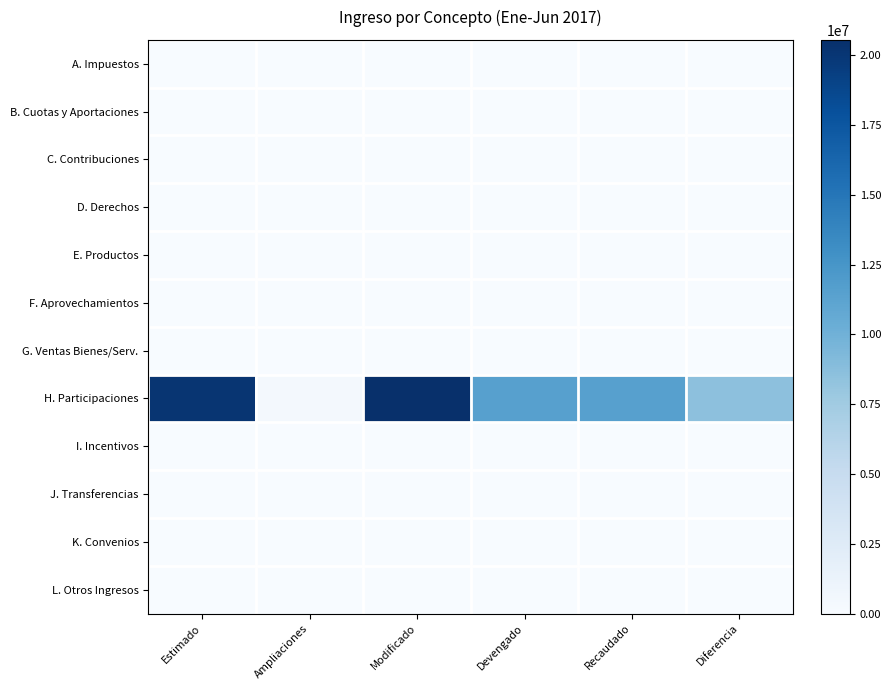

Reading right to left, transcribe all the data shown in this chart.

A. Impuestos: Diferencia=0	Recaudado=0	Devengado=0	Modificado=0	Ampliaciones=0	Estimado=0
B. Cuotas y Aportaciones: Diferencia=0	Recaudado=0	Devengado=0	Modificado=0	Ampliaciones=0	Estimado=0
C. Contribuciones: Diferencia=0	Recaudado=0	Devengado=0	Modificado=0	Ampliaciones=0	Estimado=0
D. Derechos: Diferencia=0	Recaudado=0	Devengado=0	Modificado=0	Ampliaciones=0	Estimado=0
E. Productos: Diferencia=0	Recaudado=0	Devengado=0	Modificado=0	Ampliaciones=0	Estimado=0
F. Aprovechamientos: Diferencia=0	Recaudado=0	Devengado=0	Modificado=0	Ampliaciones=0	Estimado=0
G. Ventas Bienes/Serv.: Diferencia=0	Recaudado=0	Devengado=0	Modificado=0	Ampliaciones=0	Estimado=0
H. Participaciones: Diferencia=8543498	Recaudado=11545502	Devengado=11545502	Modificado=20545441	Ampliaciones=456441	Estimado=20089000
I. Incentivos: Diferencia=0	Recaudado=0	Devengado=0	Modificado=0	Ampliaciones=0	Estimado=0
J. Transferencias: Diferencia=0	Recaudado=0	Devengado=0	Modificado=0	Ampliaciones=0	Estimado=0
K. Convenios: Diferencia=0	Recaudado=0	Devengado=0	Modificado=0	Ampliaciones=0	Estimado=0
L. Otros Ingresos: Diferencia=0	Recaudado=0	Devengado=0	Modificado=0	Ampliaciones=0	Estimado=0